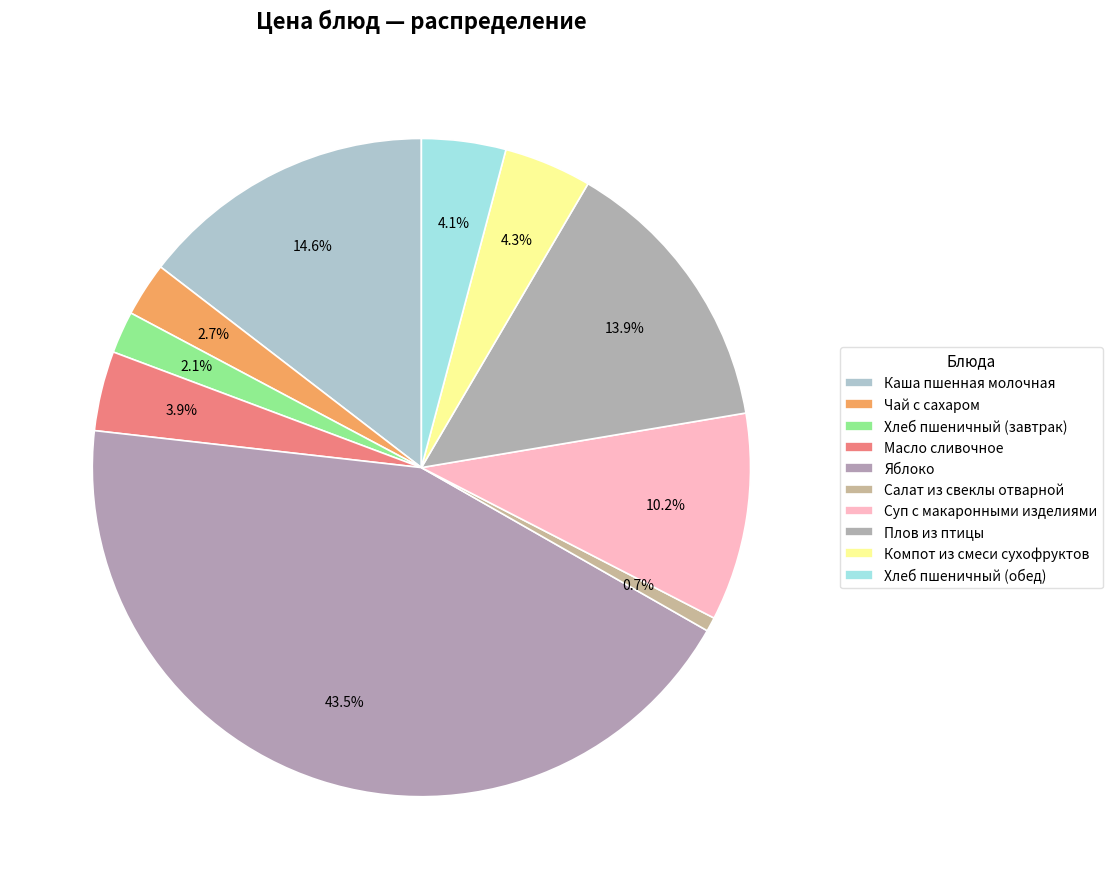

What percentage is NOT represented by Салат из свеклы отварной?

99.3%